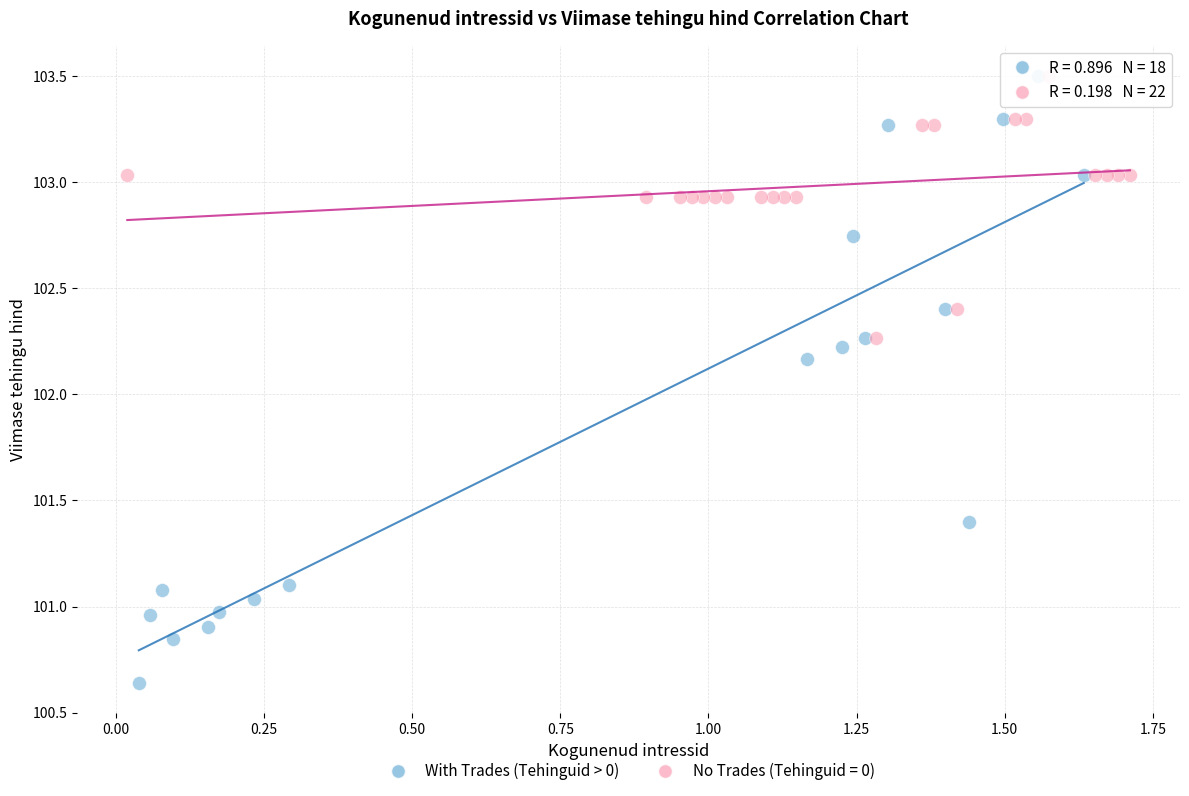

Which series has the widest spread of Y values?

With Trades (Tehinguid > 0)